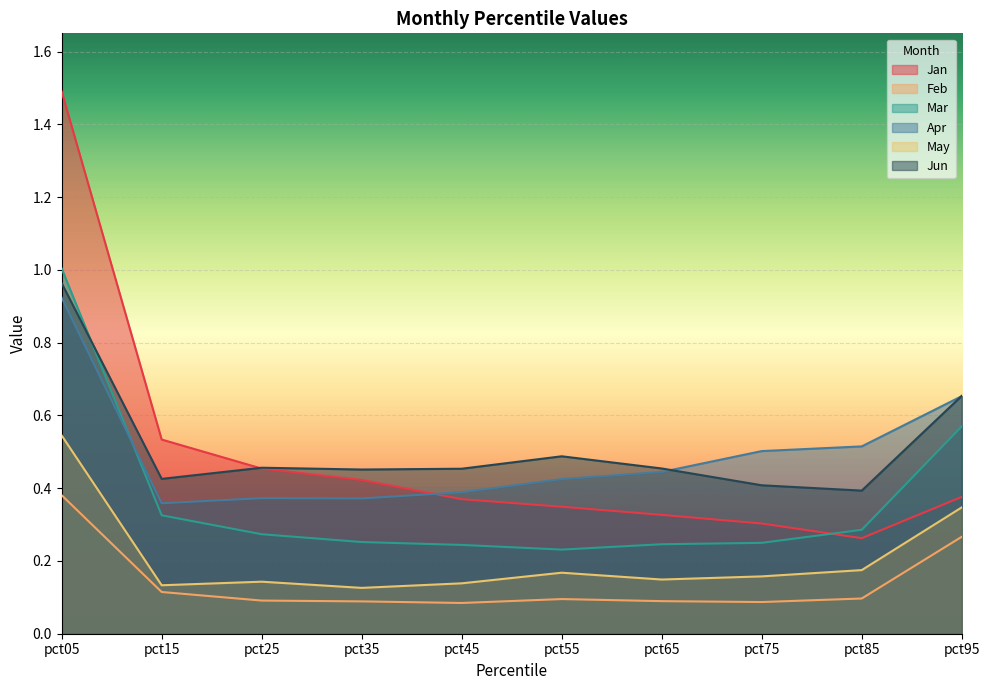

Reading left to right, list all the values displayed in this chart.

Jan: pct05=1.5	pct15=0.5	pct25=0.5	pct35=0.4	pct45=0.4	pct55=0.3	pct65=0.3	pct75=0.3	pct85=0.3	pct95=0.4
Feb: pct05=0.4	pct15=0.1	pct25=0.1	pct35=0.1	pct45=0.1	pct55=0.1	pct65=0.1	pct75=0.1	pct85=0.1	pct95=0.3
Mar: pct05=1.0	pct15=0.3	pct25=0.3	pct35=0.3	pct45=0.2	pct55=0.2	pct65=0.2	pct75=0.2	pct85=0.3	pct95=0.6
Apr: pct05=0.9	pct15=0.4	pct25=0.4	pct35=0.4	pct45=0.4	pct55=0.4	pct65=0.4	pct75=0.5	pct85=0.5	pct95=0.7
May: pct05=0.5	pct15=0.1	pct25=0.1	pct35=0.1	pct45=0.1	pct55=0.2	pct65=0.1	pct75=0.2	pct85=0.2	pct95=0.3
Jun: pct05=1.0	pct15=0.4	pct25=0.5	pct35=0.5	pct45=0.5	pct55=0.5	pct65=0.5	pct75=0.4	pct85=0.4	pct95=0.7